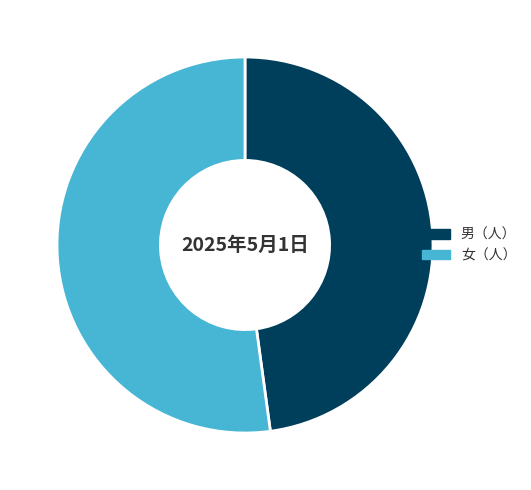

Is the sum of 女（人） and 男（人） greater than half?

Yes